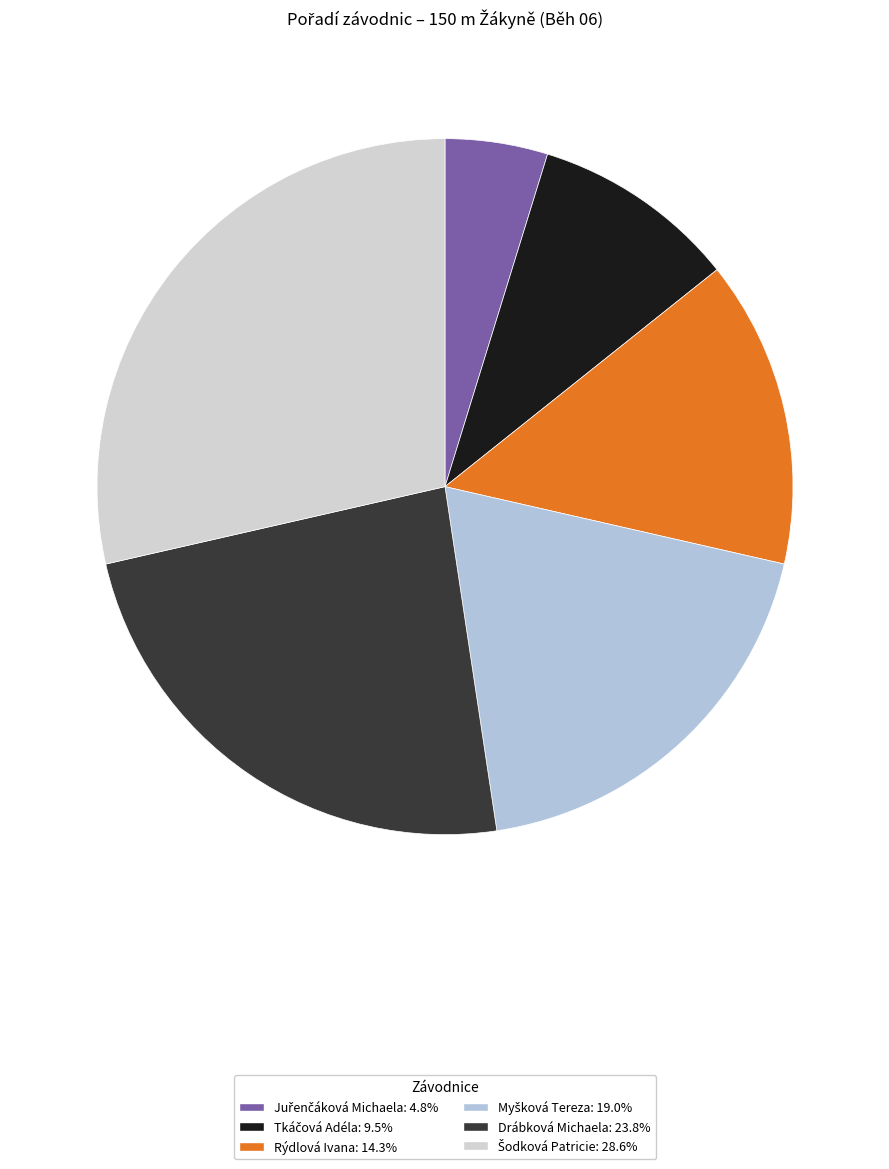

Which category has the smallest portion of the pie?

Juřenčáková Michaela